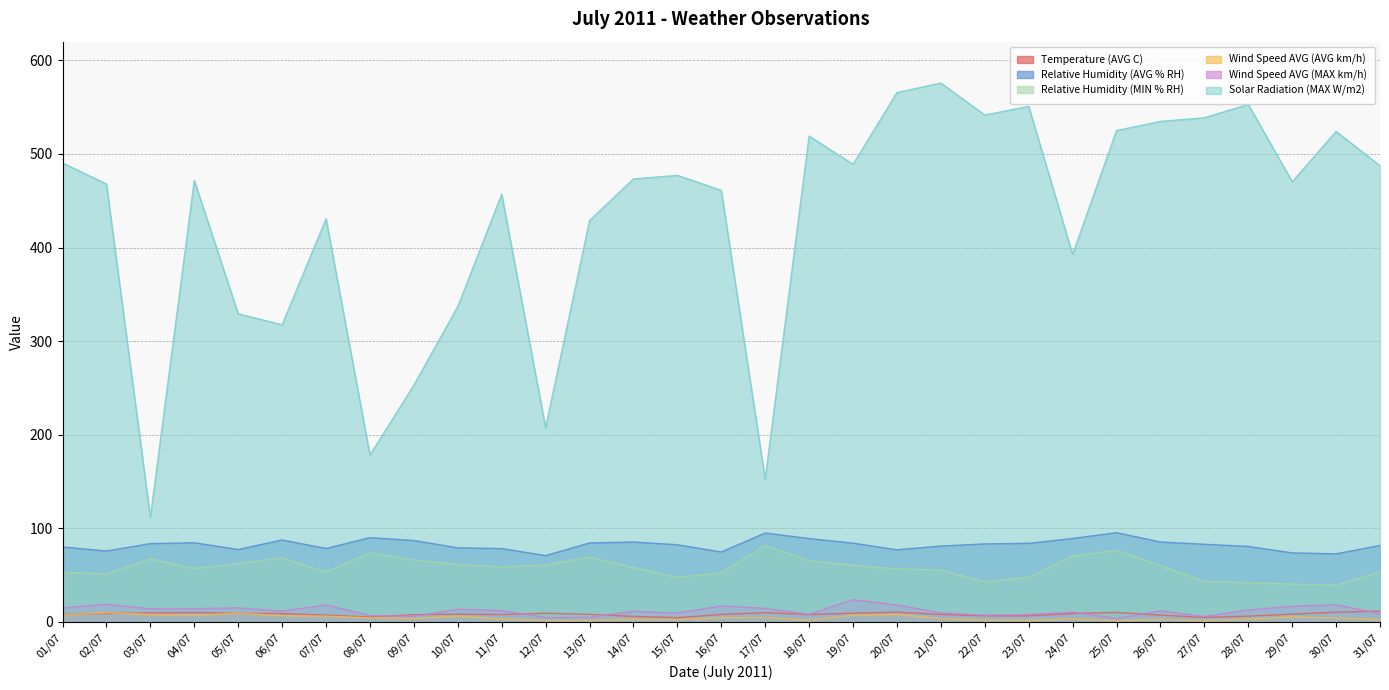

How many lines are shown in the chart?

6